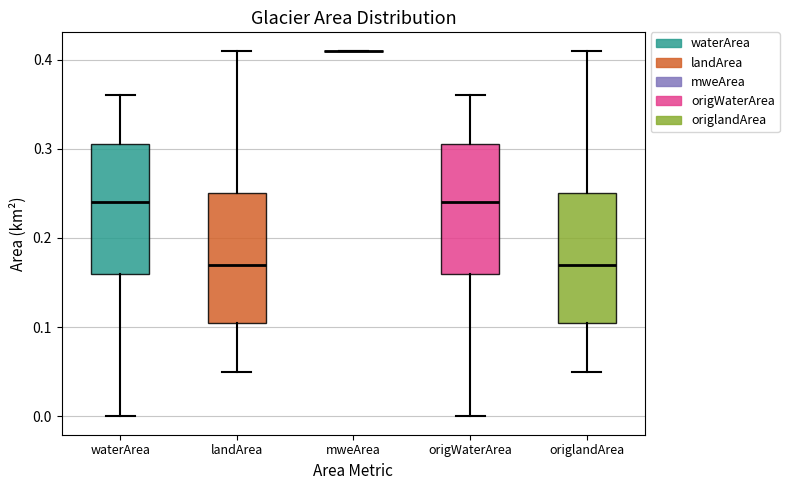

Reading left to right, transcribe this box plot: for each box, give where its median line is, the range the box spans, and where its two whiskers end, as read against the y-axis. The values are not printed on the chart, so give them approximately, as read against the axis.

waterArea: median 0.24, box 0.16 to 0.31, whiskers 0.00 to 0.36
landArea: median 0.17, box 0.11 to 0.25, whiskers 0.05 to 0.41
mweArea: box collapsed to a line at 0.41, whiskers 0.41 to 0.41
origWaterArea: median 0.24, box 0.16 to 0.31, whiskers 0.00 to 0.36
origlandArea: median 0.17, box 0.11 to 0.25, whiskers 0.05 to 0.41